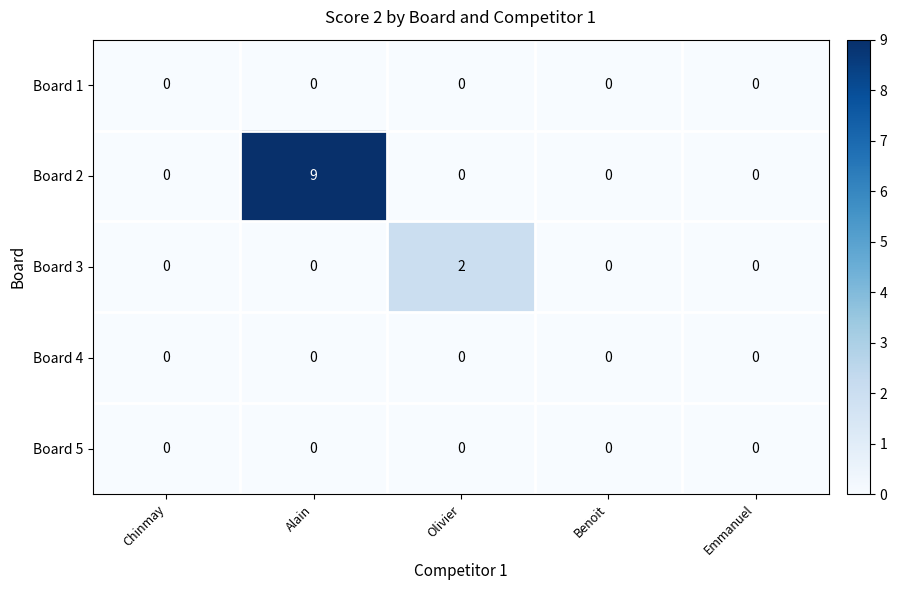

The Board 4 series shows 0 at Alain. True or false?

True